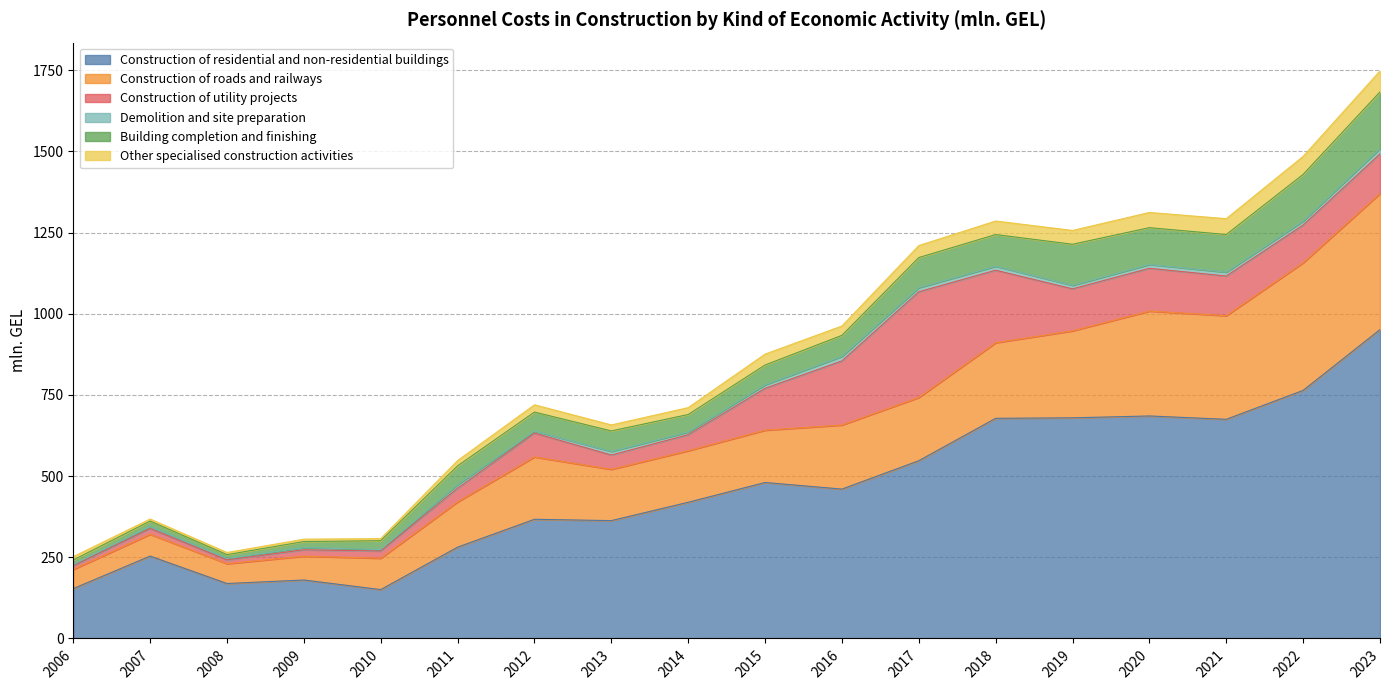

What is the lowest value of the Construction of residential and non-residential buildings series?

150.5